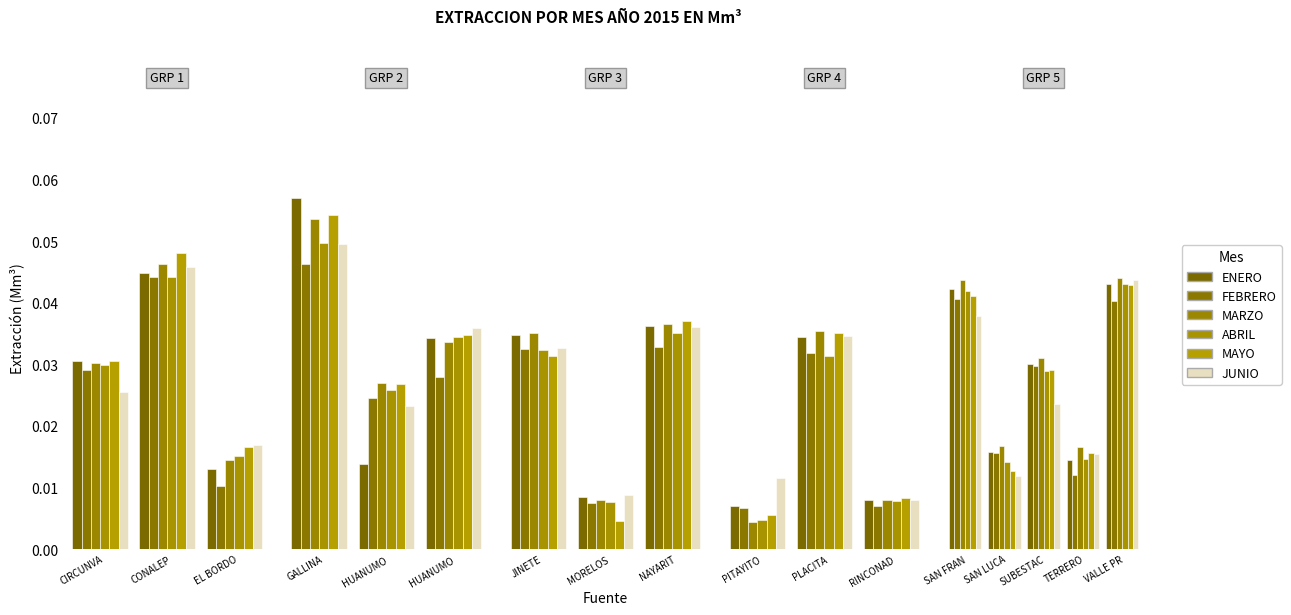

List the labels in order of MARZO value, smallest first.

9, 7, 11, 2, 15, 13, 4, 0, 14, 5, 6, 10, 8, 12, 16, 1, 3